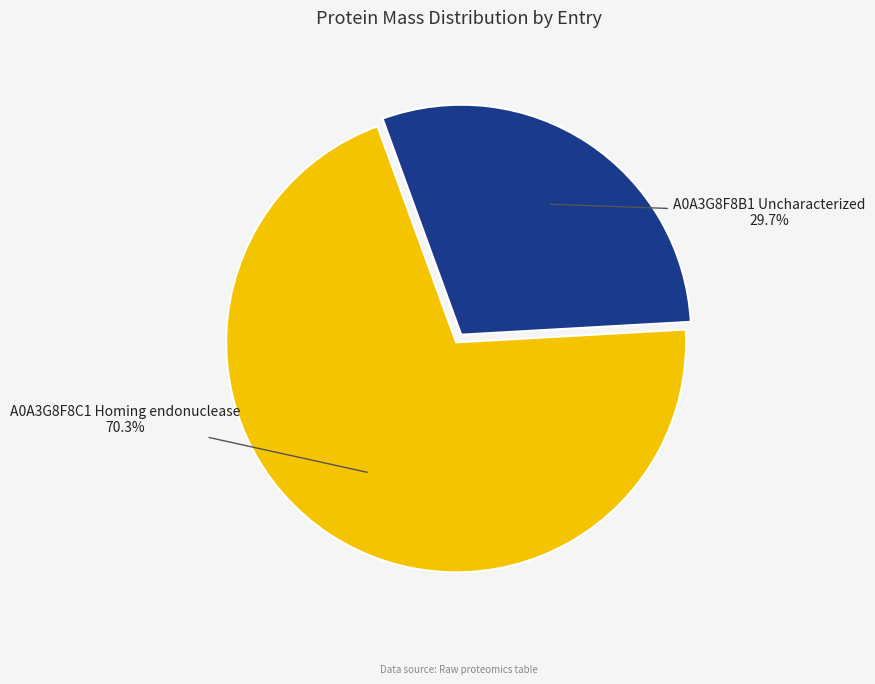

What is the ratio of the value at A0A3G8F8C1 Homing endonuclease to the value at A0A3G8F8B1 Uncharacterized?

2.4